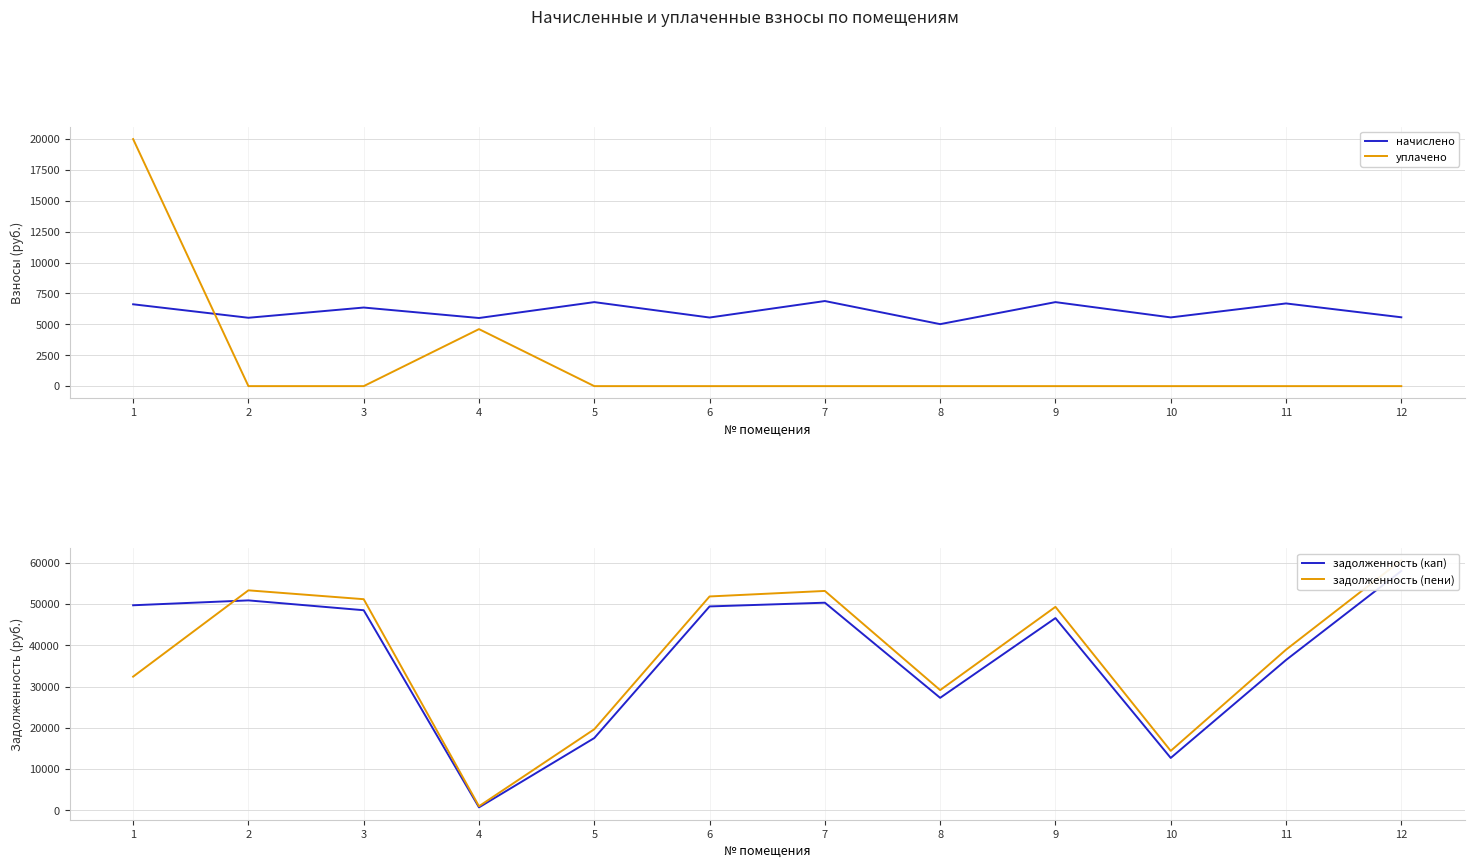

Which series has the widest spread of values?

задолженность (пени)